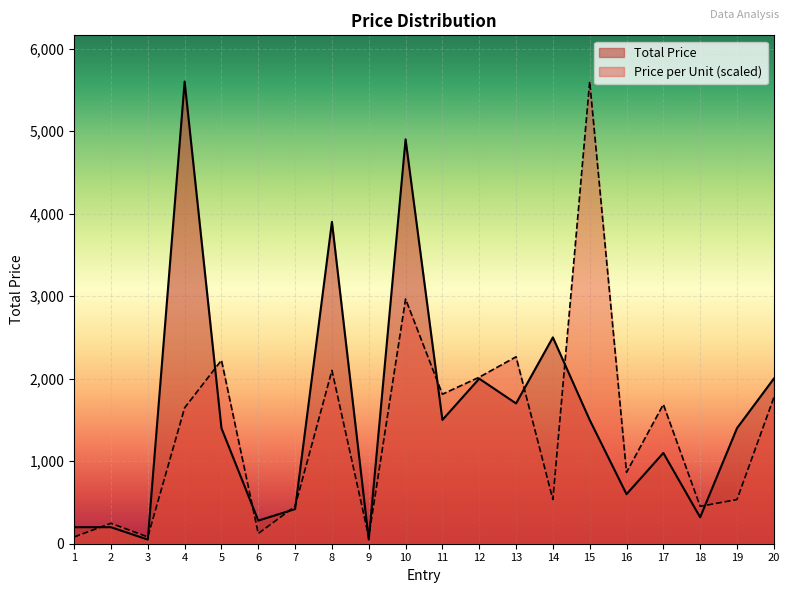

Is it true that Total Price equals 1500.0 at 15?

True